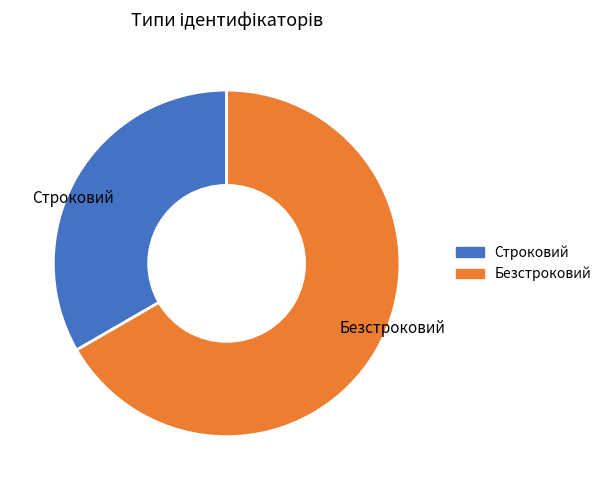

Is the sum of Строковий and Безстроковий greater than half?

Yes